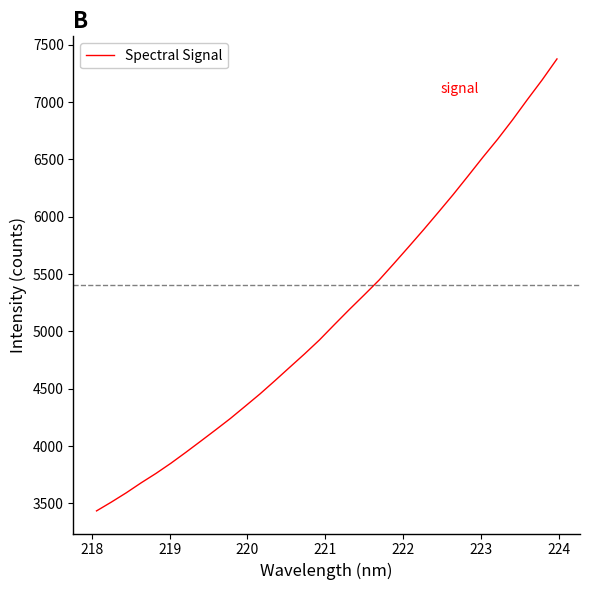

What is the difference between the maximum and minimum values?

3942.3